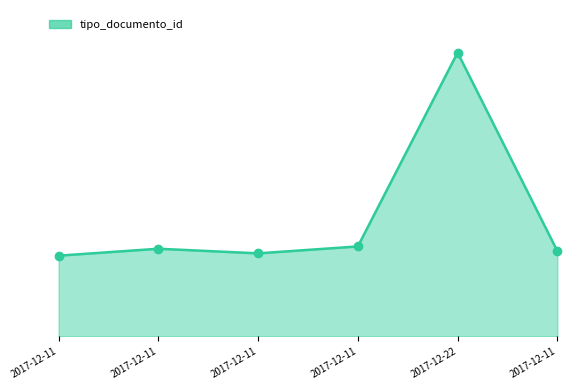

Is this an area chart (filled region under the line)?

Yes